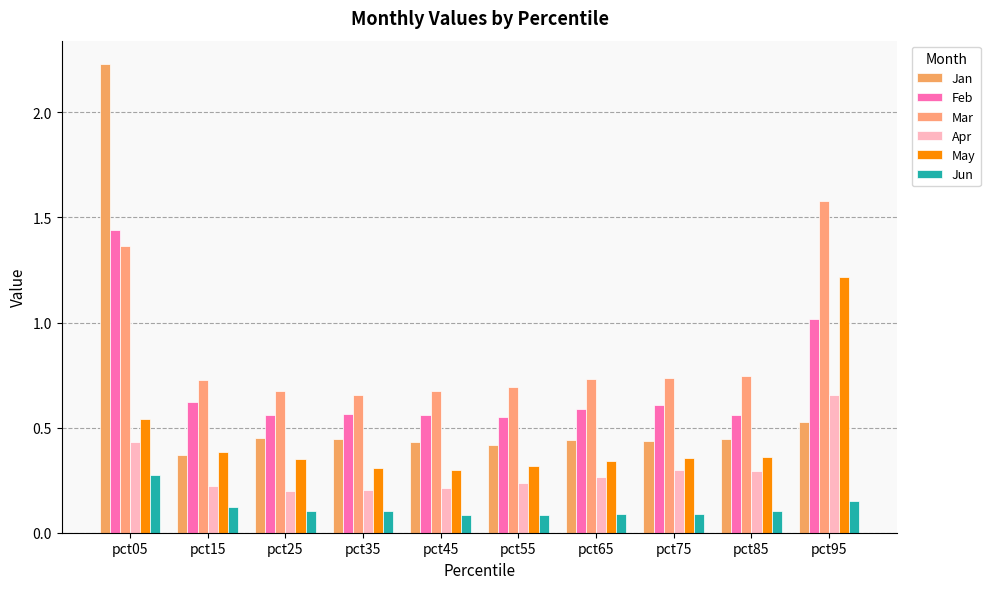

What is the total value across all series at pct85?

2.5